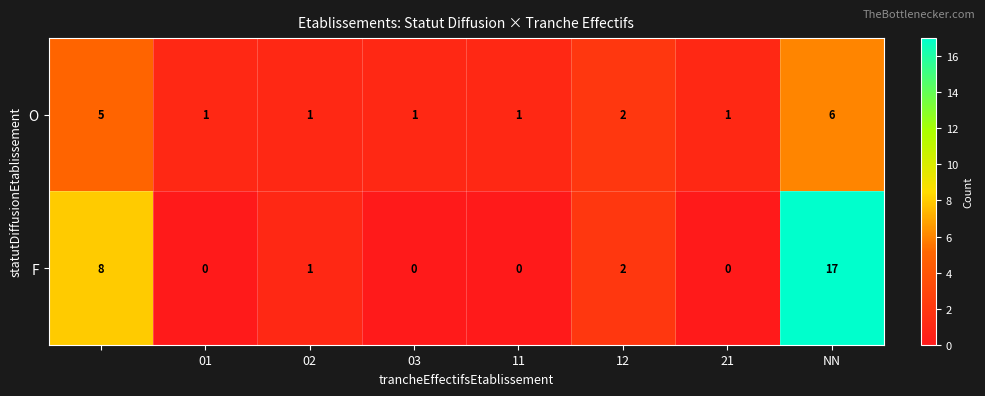

What is the average value of the F series?

4